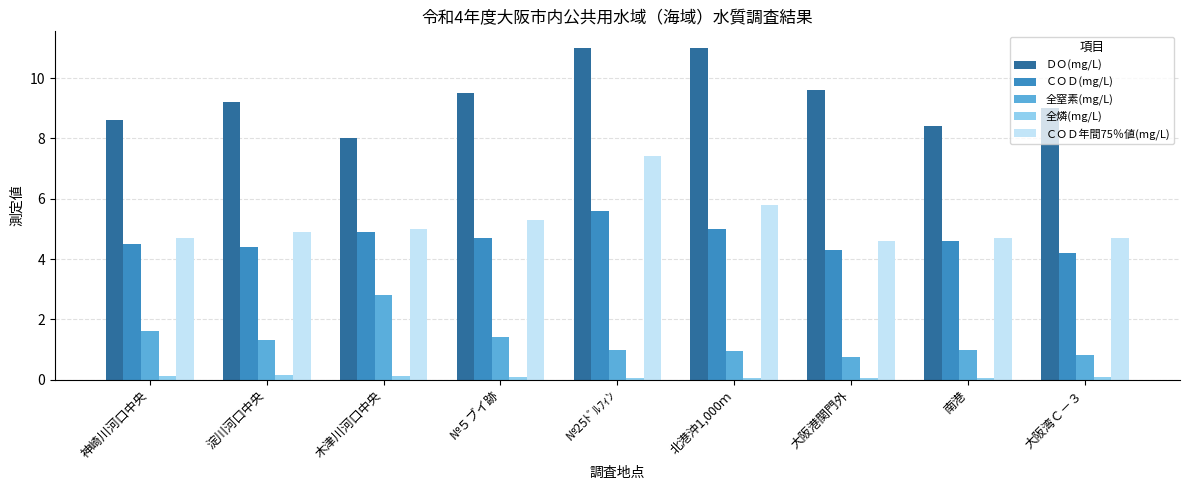

How many categories are shown in the chart?

9